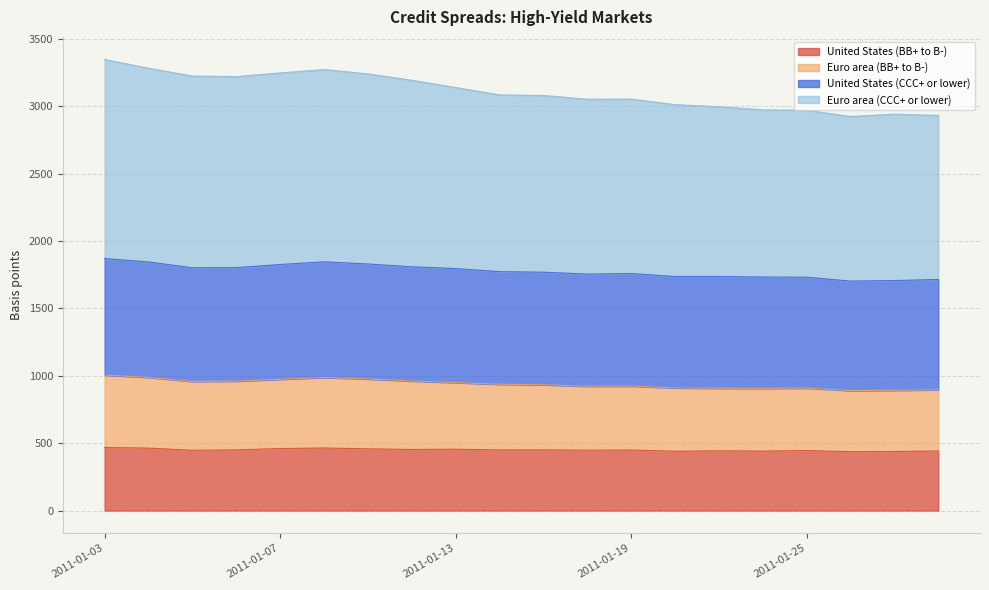

The value of United States (BB+ to B-) at 2011-01-19 is 449. True or false?

True